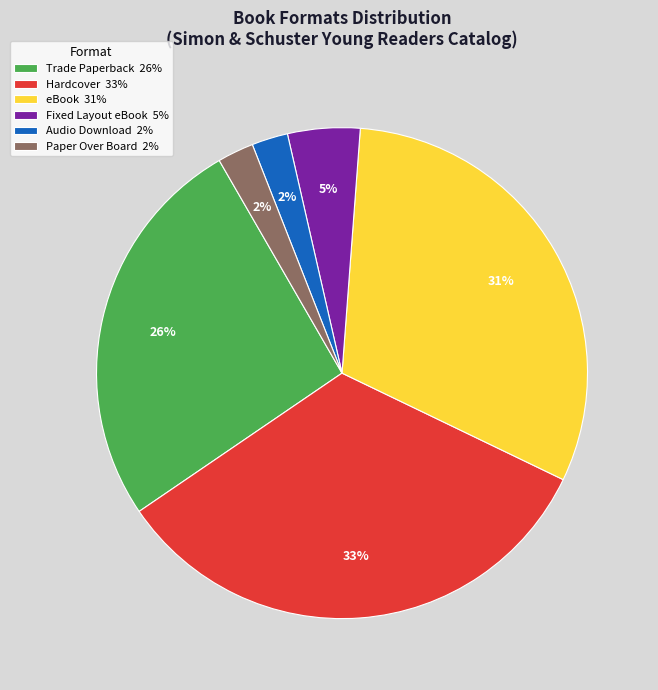

Approximately how many times larger is the value at Fixed Layout eBook compared to Trade Paperback?

0.2